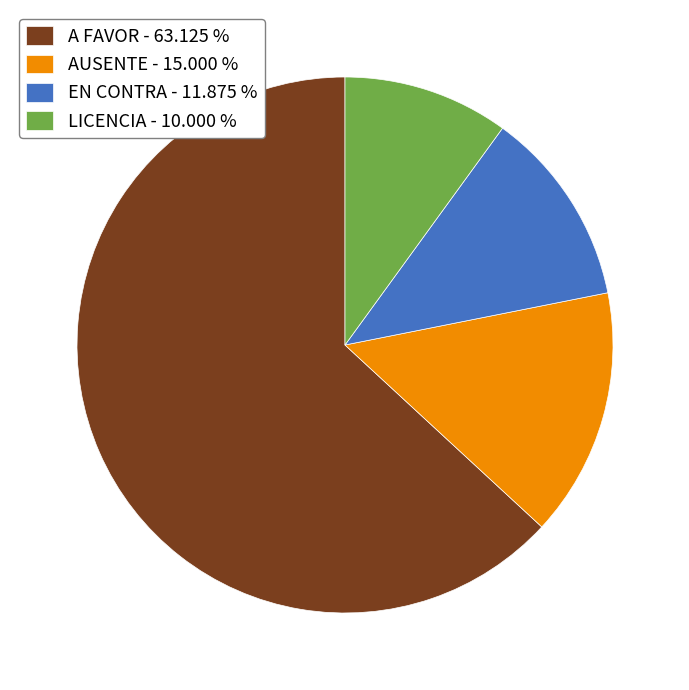

Rank the categories by value from lowest to highest.

LICENCIA, EN CONTRA, AUSENTE, A FAVOR